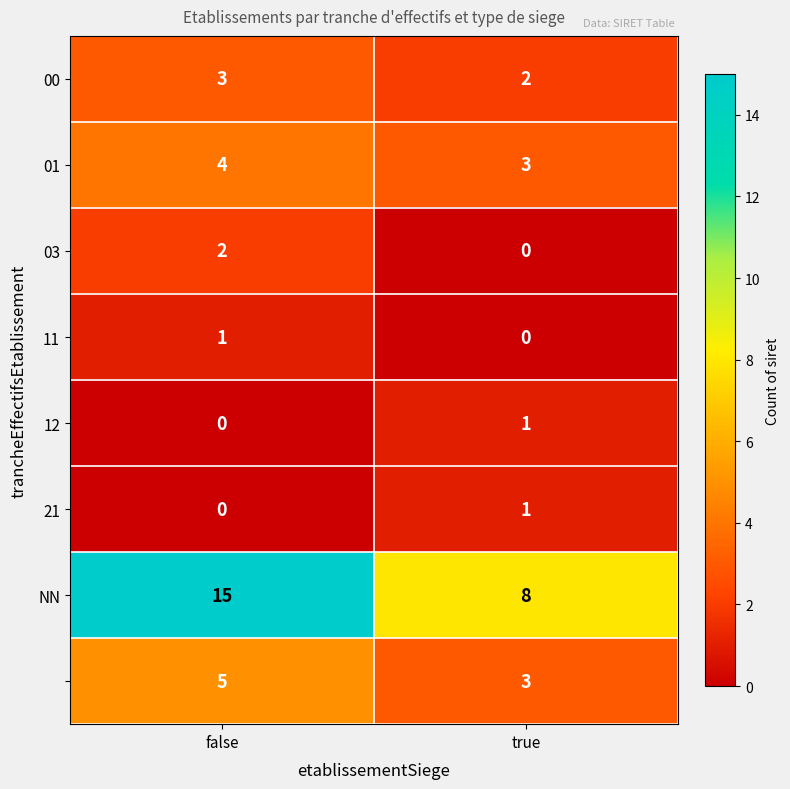

At which category is the sum across all series the highest?

false